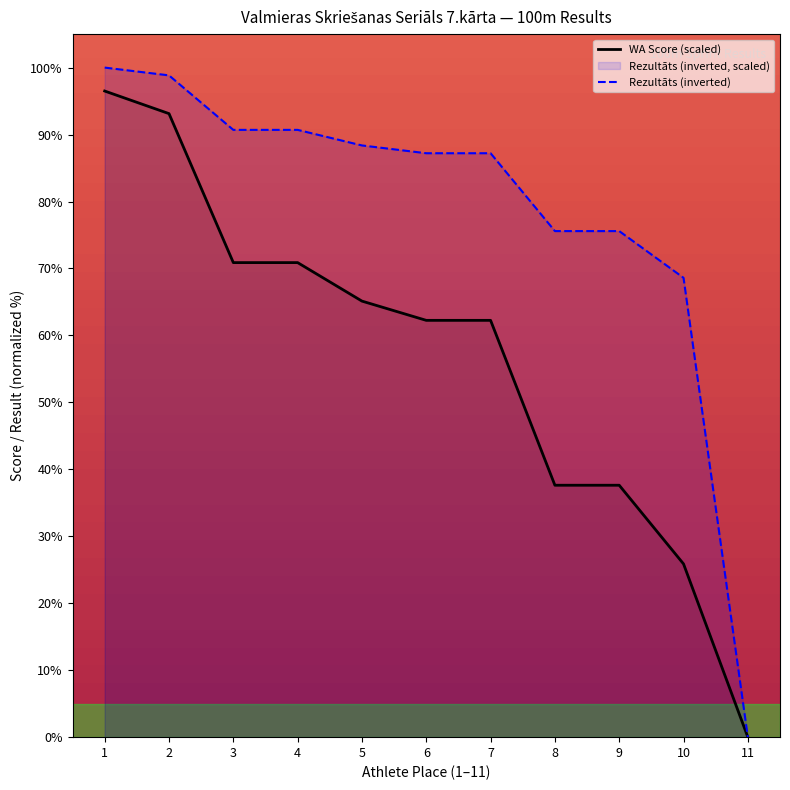

What is the difference between the highest and lowest values at 1?

3.5